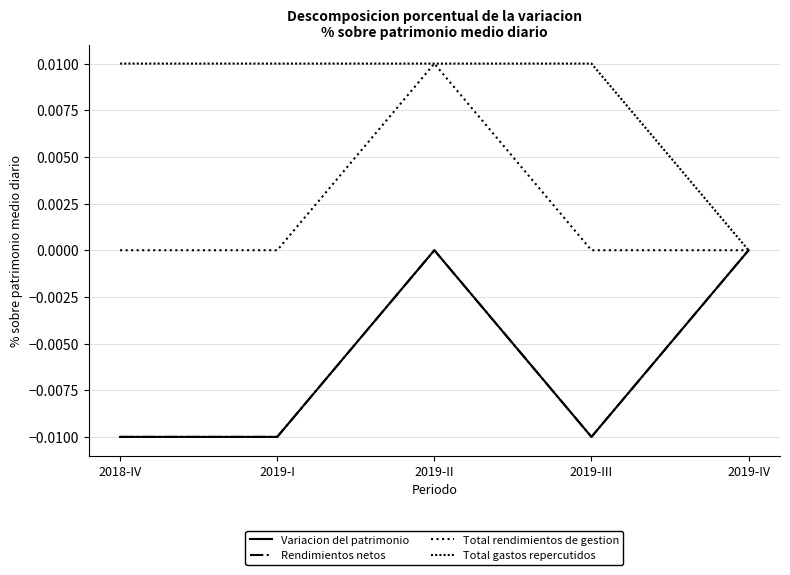

Which category has the highest value in the Variacion del patrimonio series?

2019-II